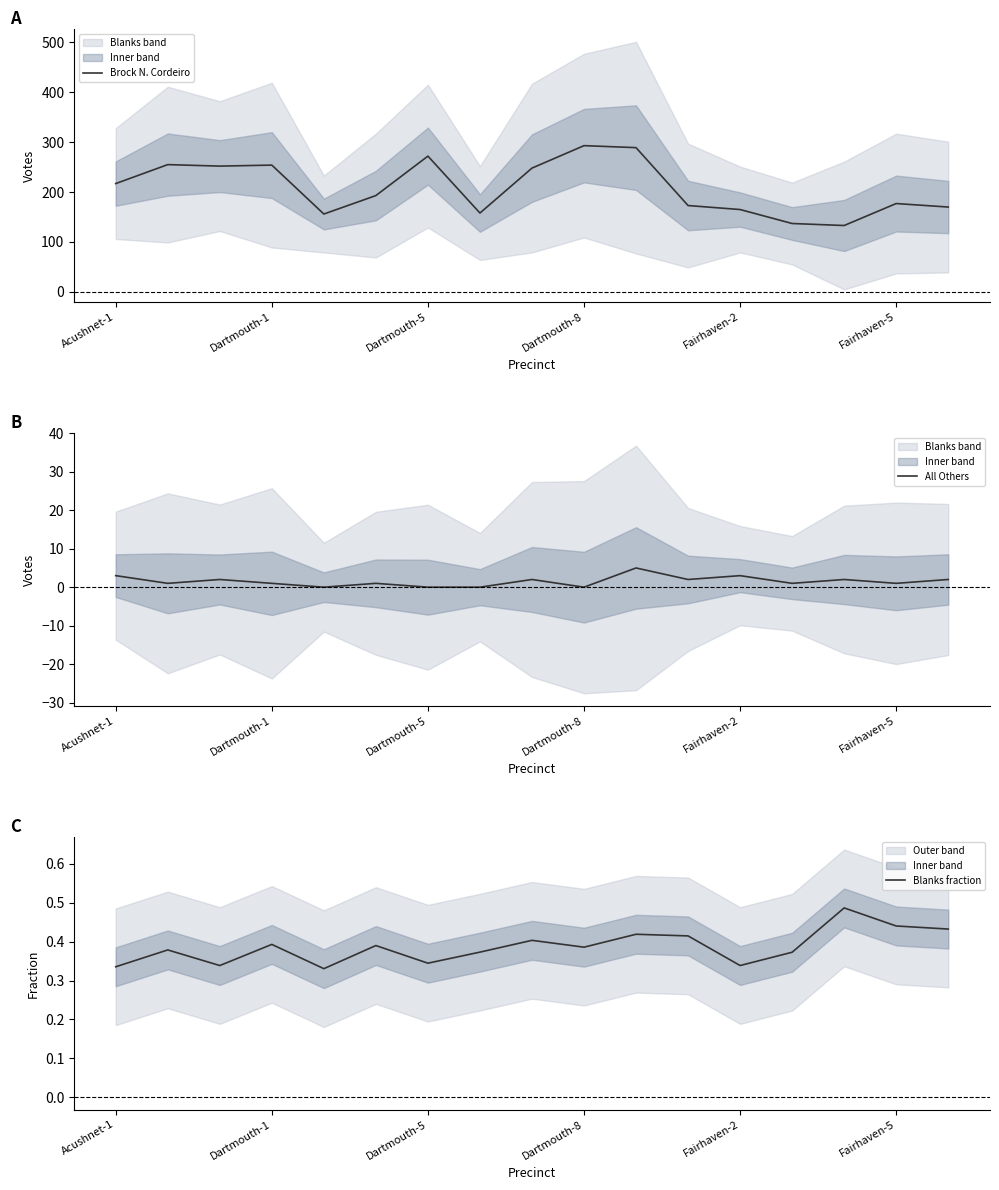

What is the highest value of the Brock N. Cordeiro series?

293